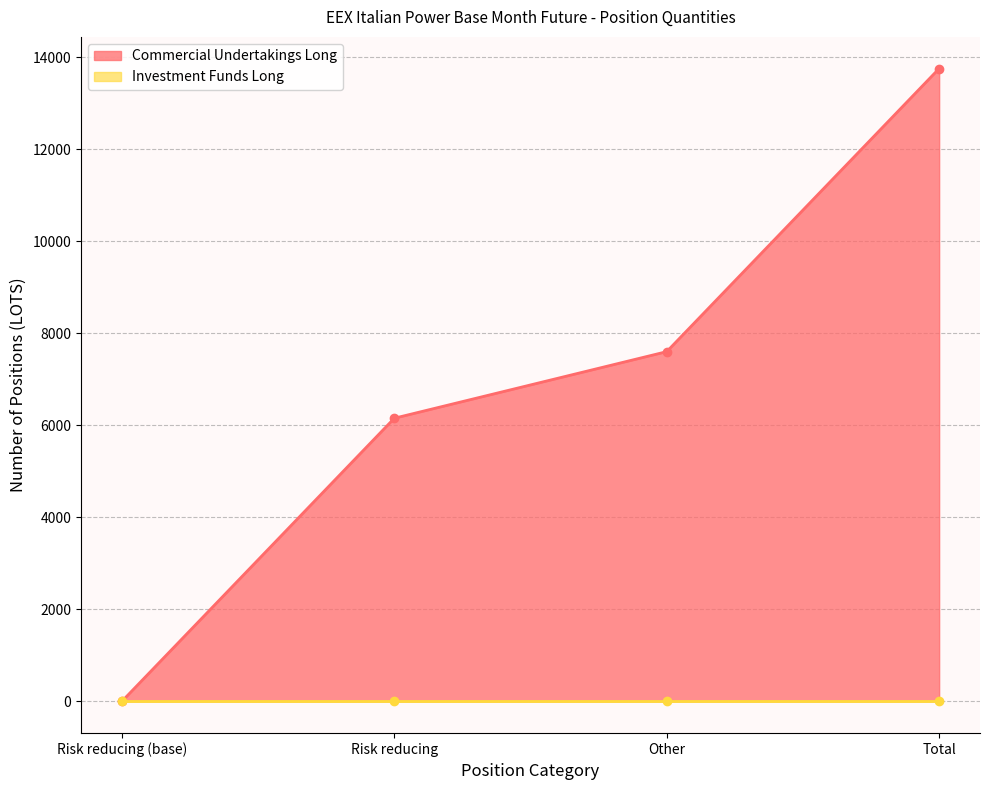

How many values exceed 7604?

1